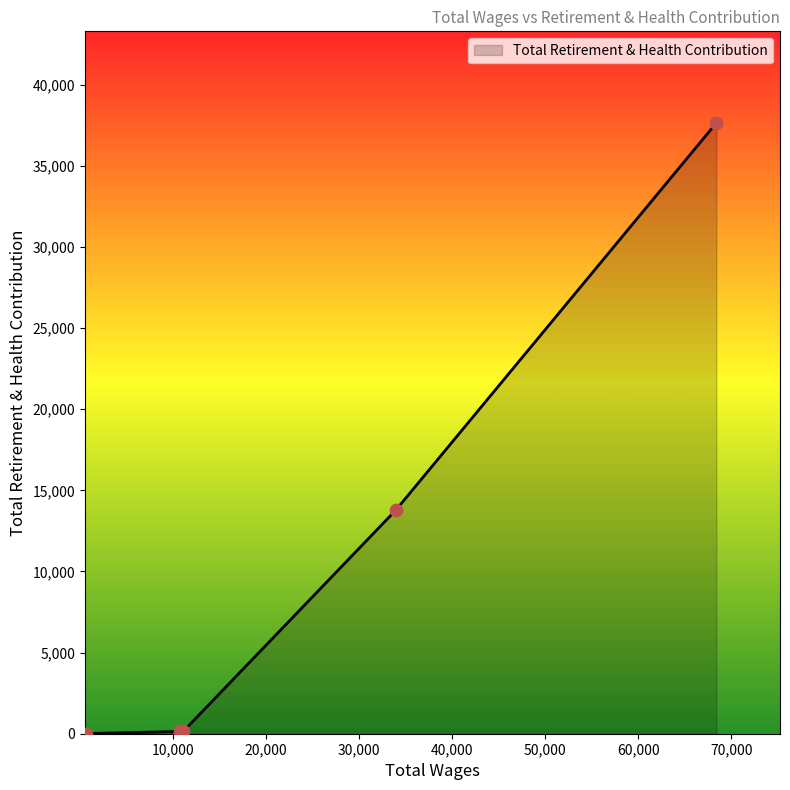

What is the average value?

10341